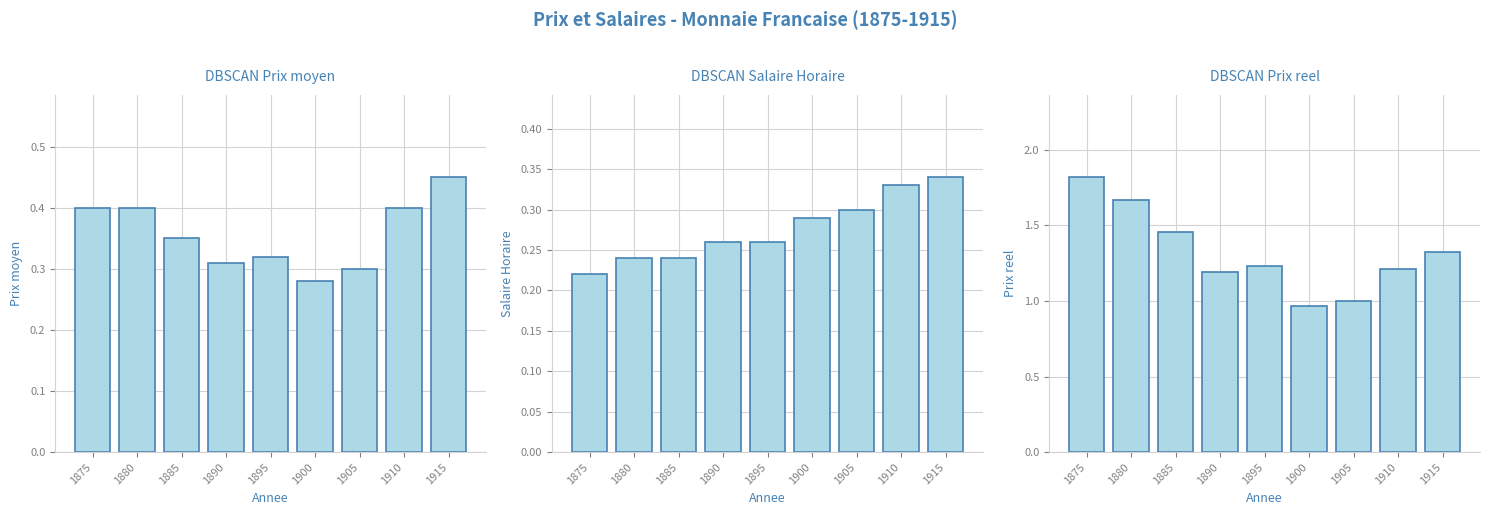

What is the value of the DBSCAN Prix moyen bar at the 8th from the left?

0.4